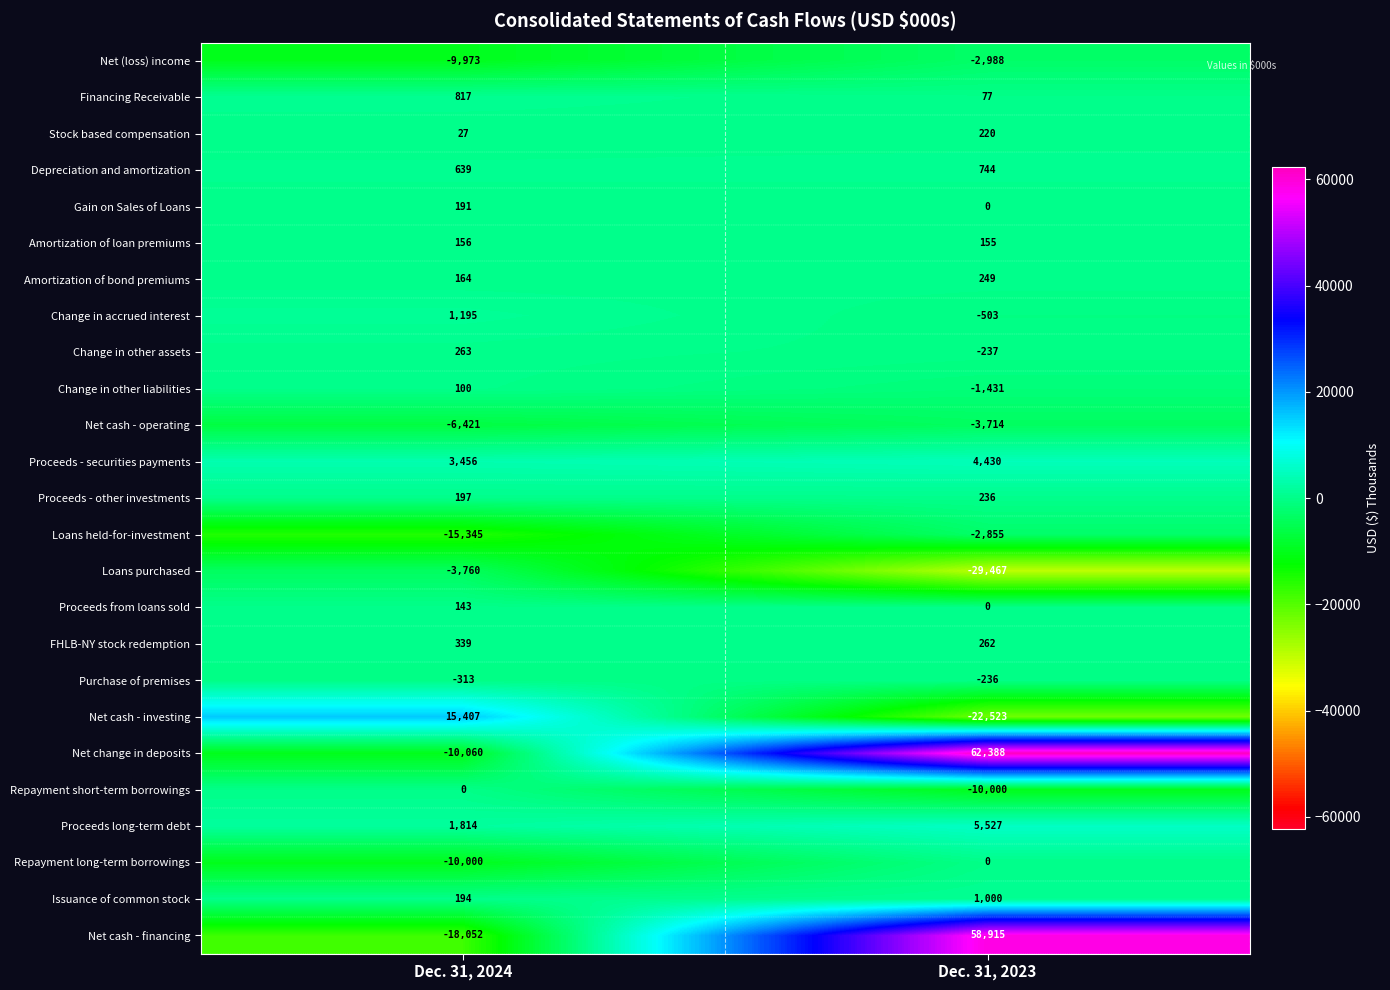

At which label is Stock based compensation closest to 123?

Dec. 31, 2024